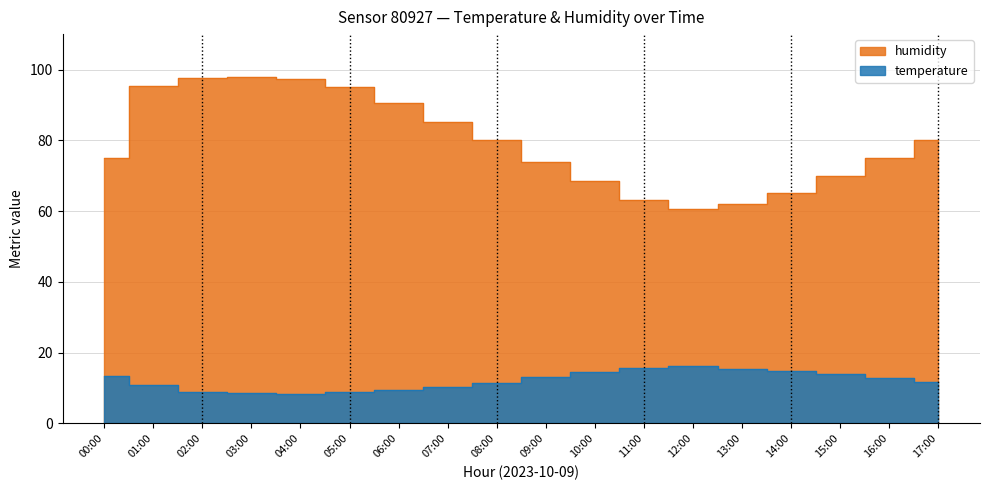

Rank the series by their maximum value, from lowest to highest.

temperature, humidity